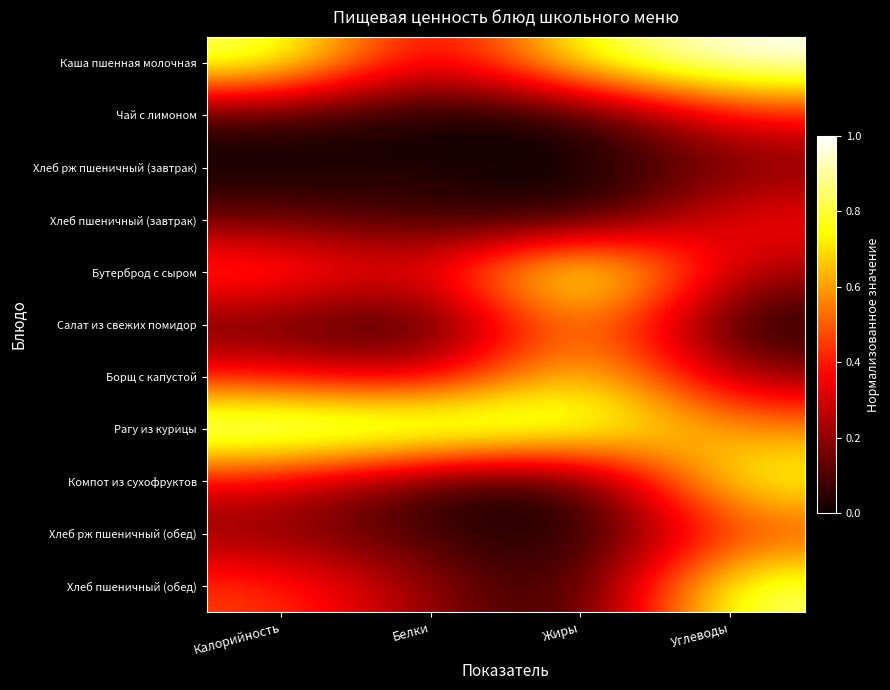

At which category is the sum across all series the highest?

Углеводы